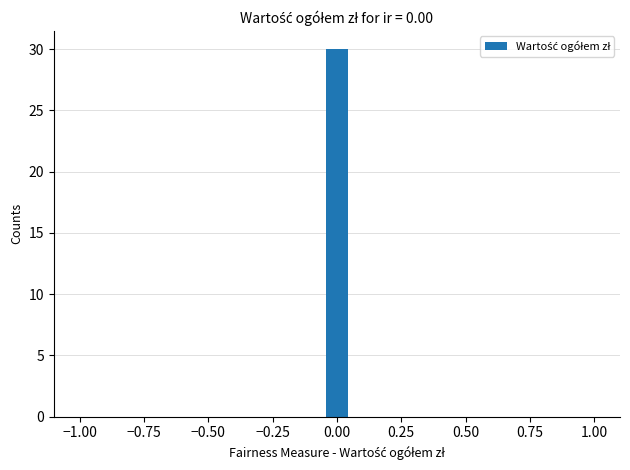

Read against the x-axis, roughly where is the centre of the tallest bar?

0.00